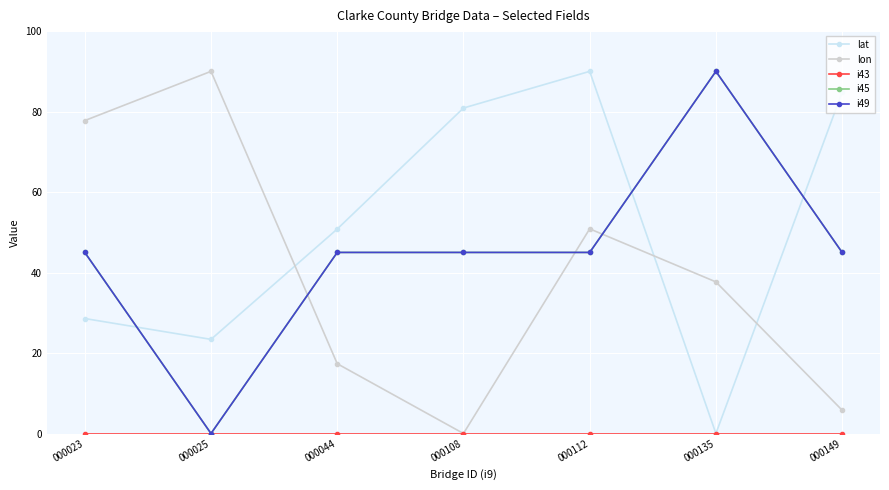

Is this an area chart (filled region under the line)?

No